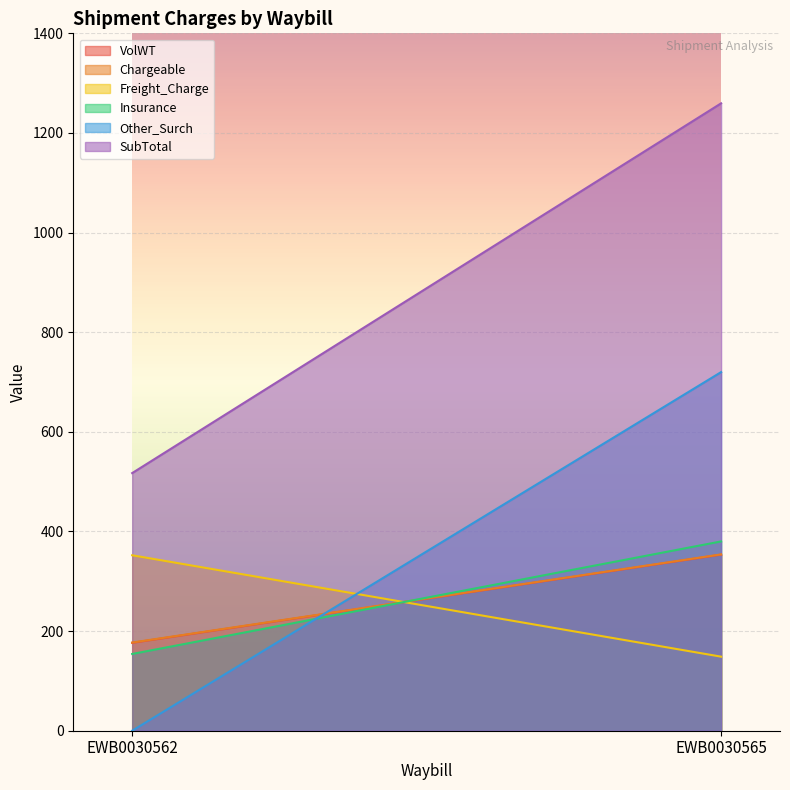

Where is Other_Surch nearest to the value 359?

EWB0030562